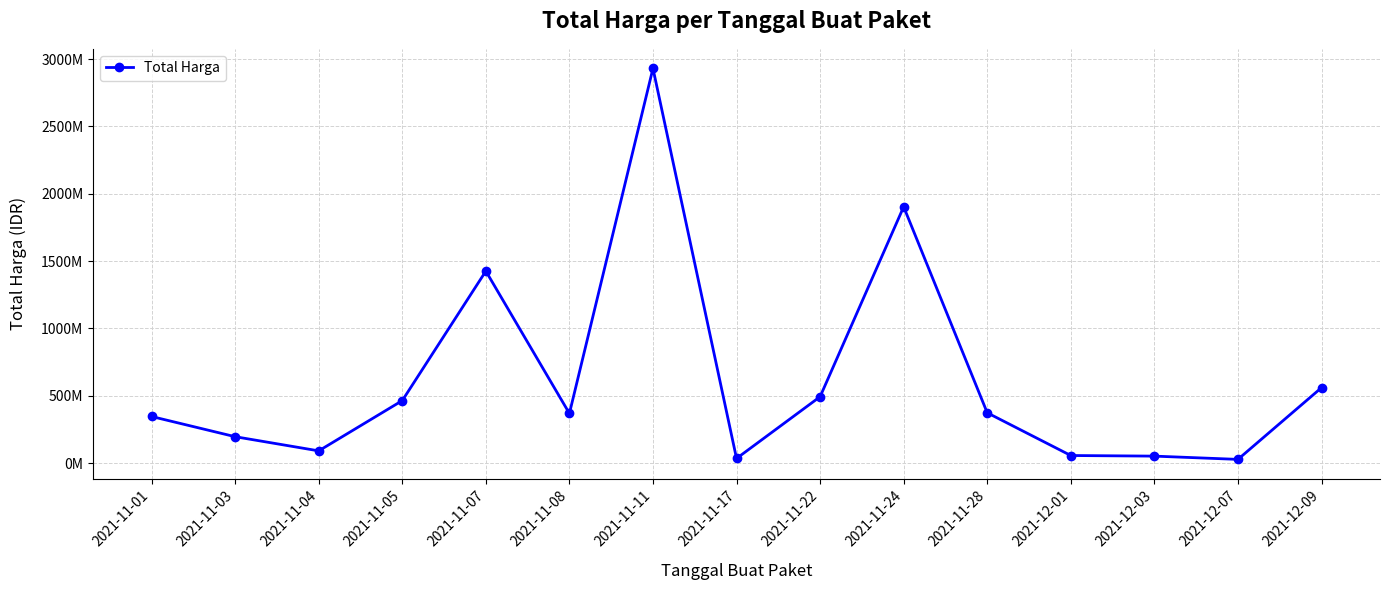

True or false: there are more than 1 points higher than both neighbors.

True